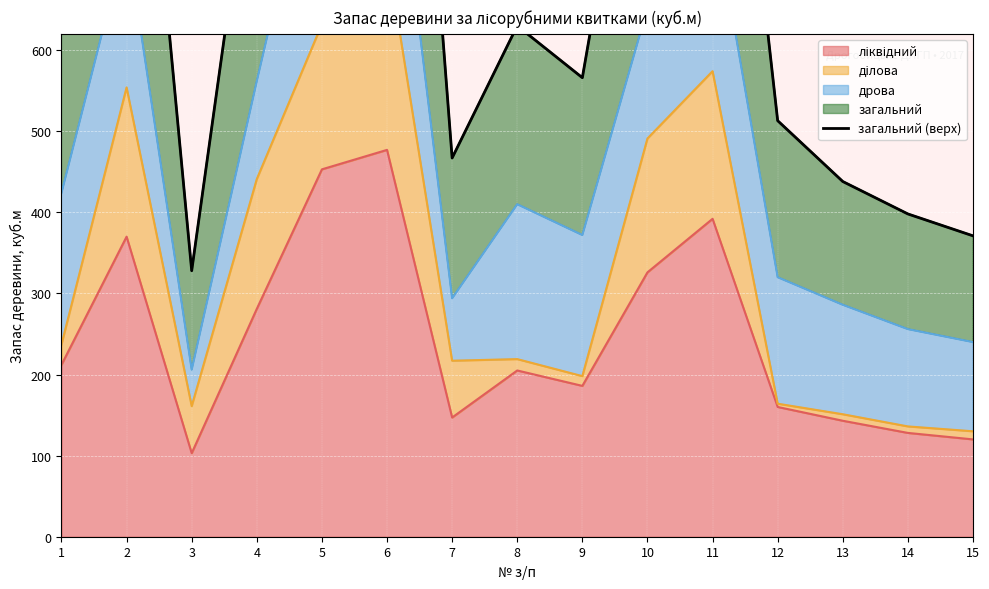

Reading left to right, list all the values displayed in this chart.

655	1181	328	902	1426	1512	467	630	566	1027	1229	513	438	398	371